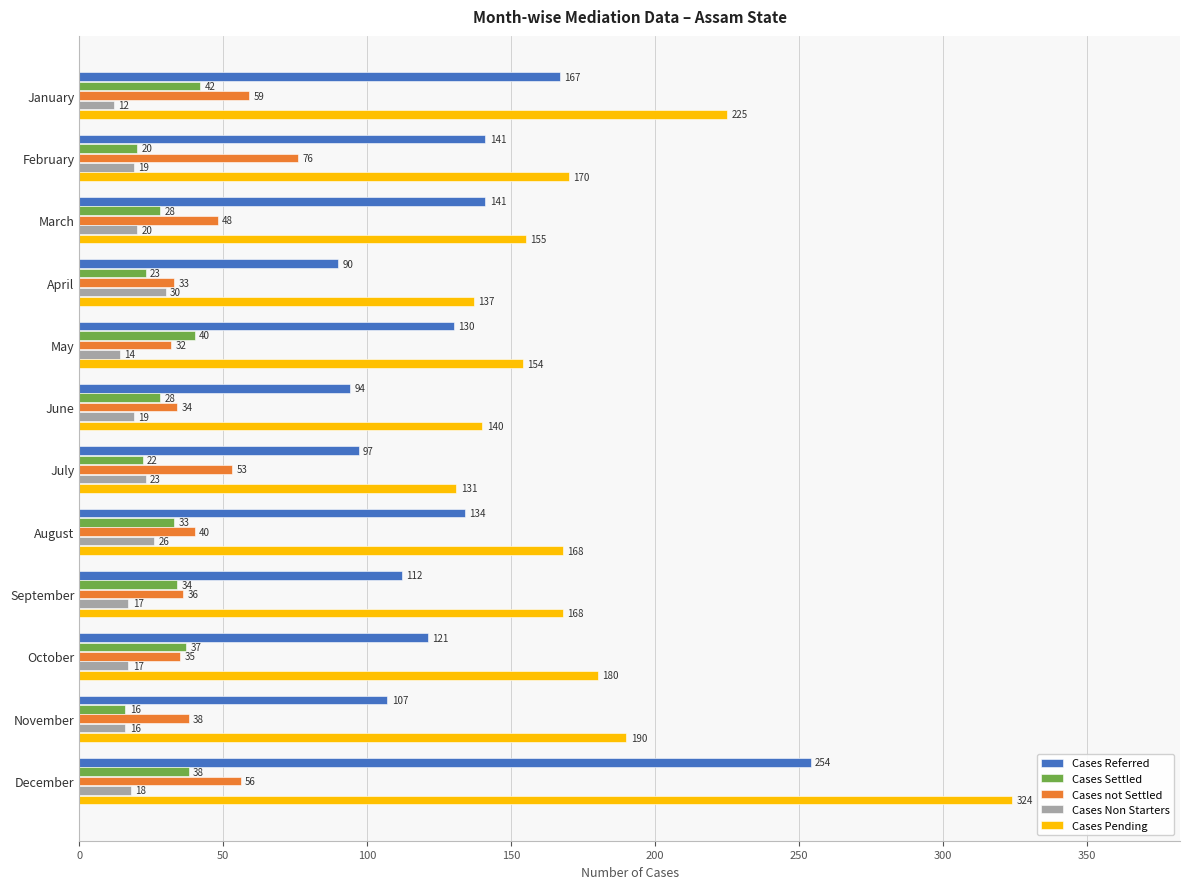

At which label is Cases Pending closest to 227?

January